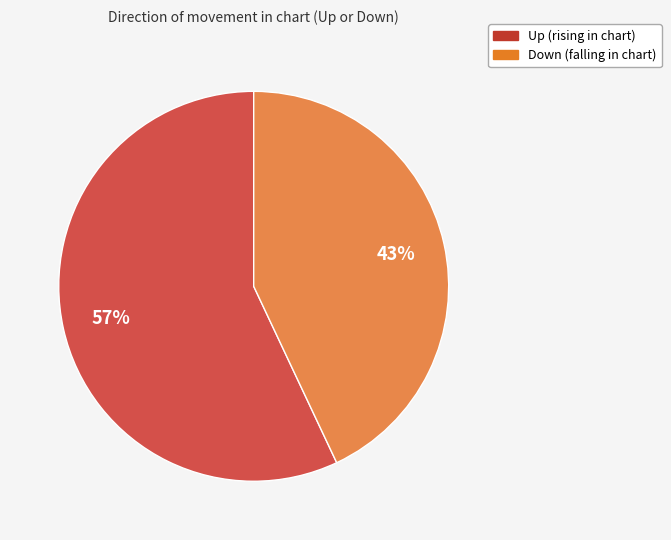

To the nearest percent, what is the average slice percentage?

50%